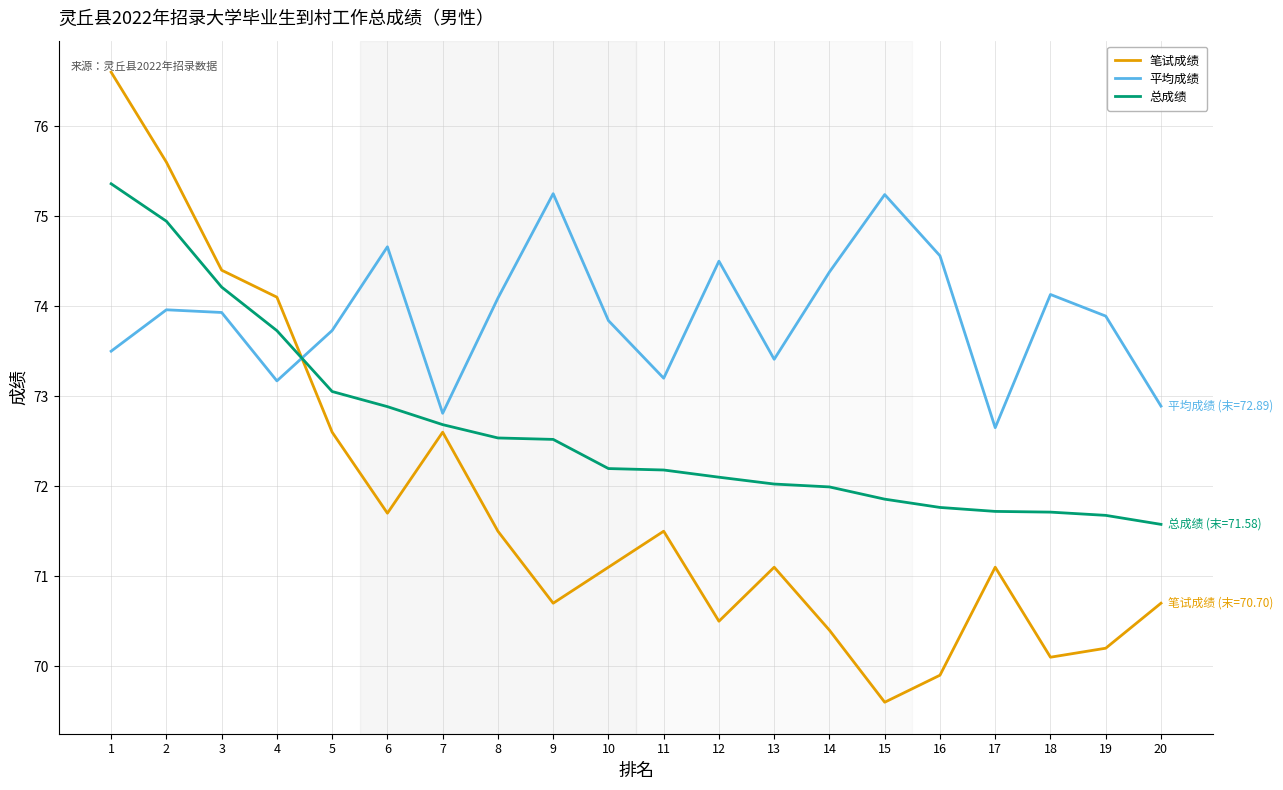

What value does the 笔试成绩 series have at 5?

72.6